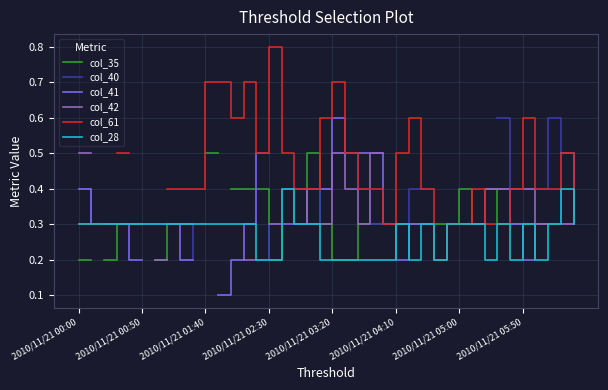

True or false: col_40 has a value of 0.6 at 34.

False